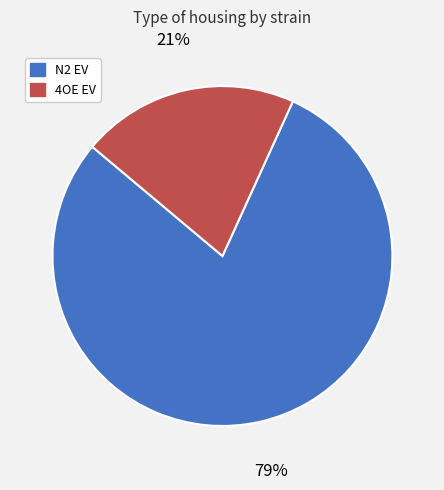

What is the smallest slice in the pie chart?

4OE EV